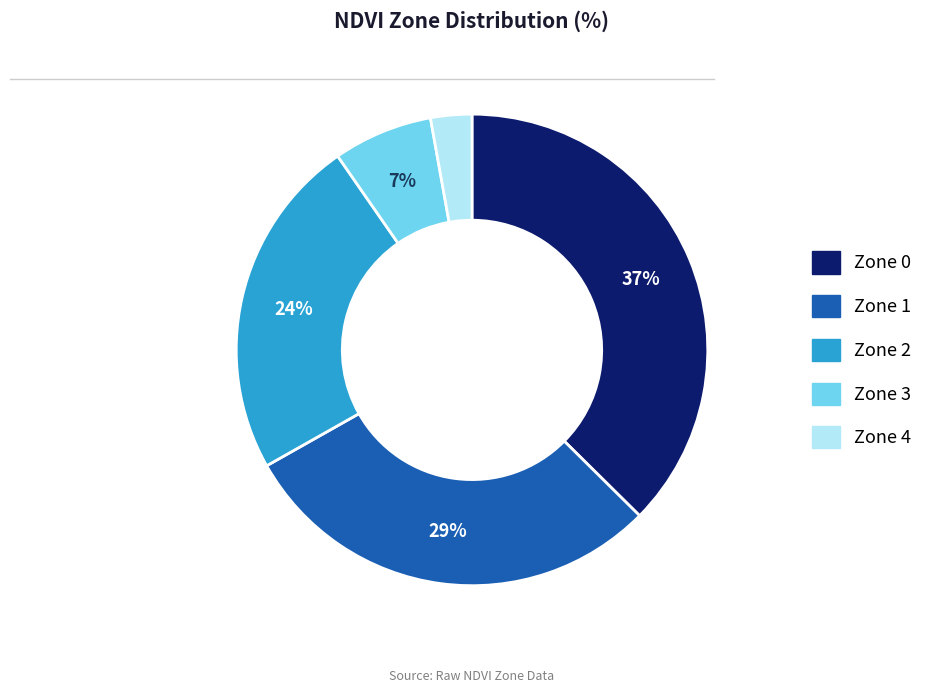

To the nearest percent, what percentage of the pie is Zone 0?

37%